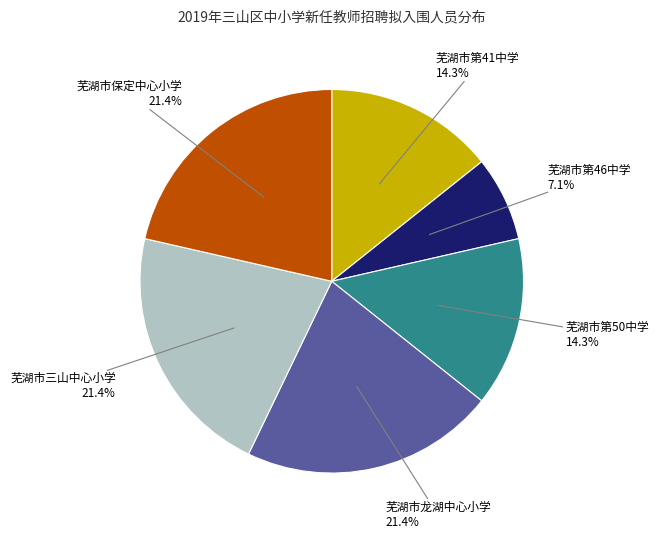

The 芜湖市保定中心小学 slice represents 29% of the pie. True or false?

False